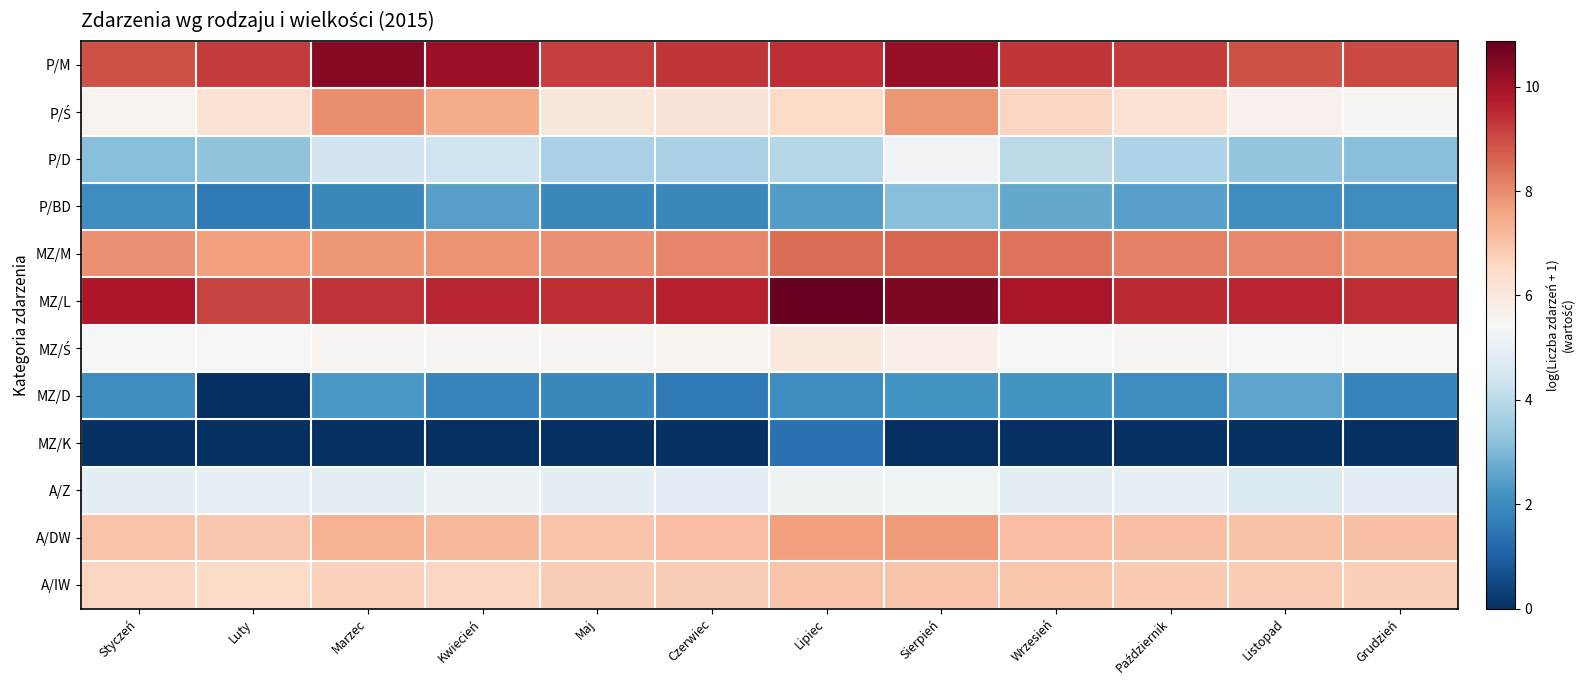

What is the maximum value shown in the chart?

10.9